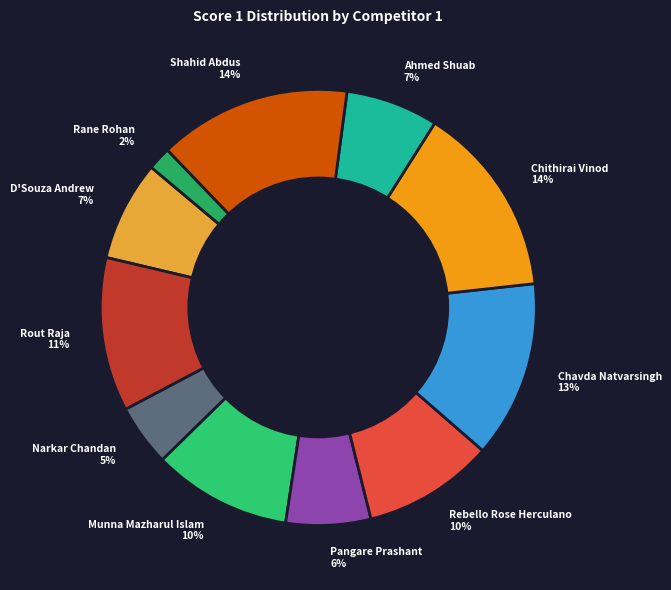

To the nearest percent, what portion does Pangare Prashant represent?

6%